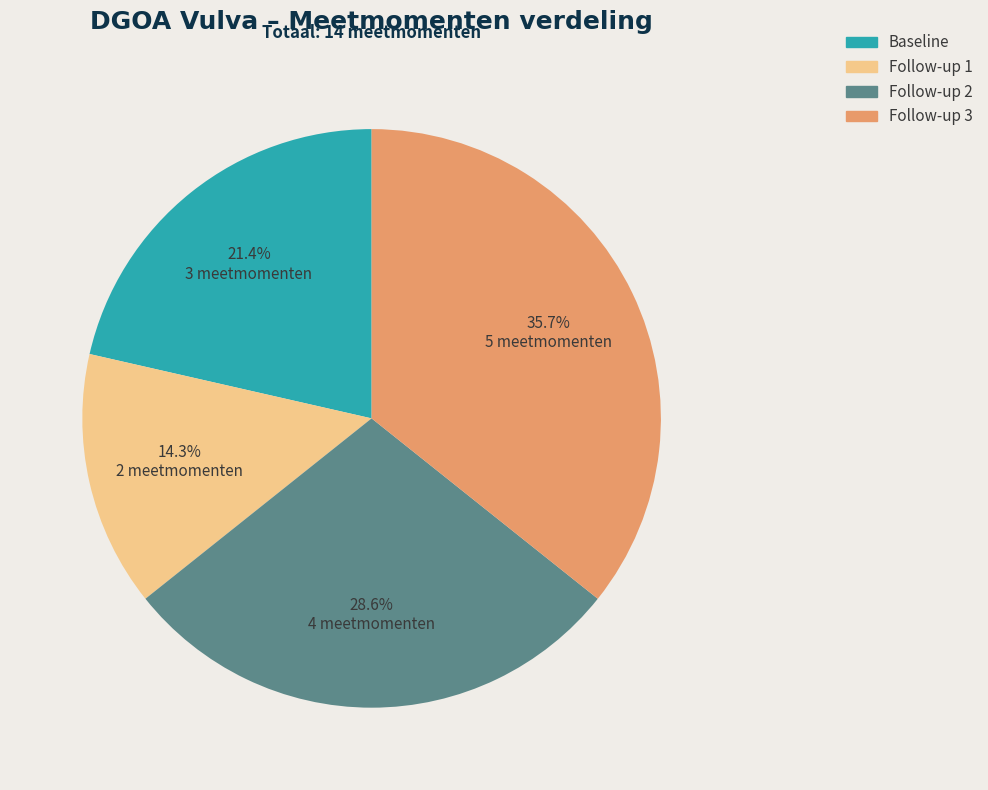

How many segments does this pie chart have?

4